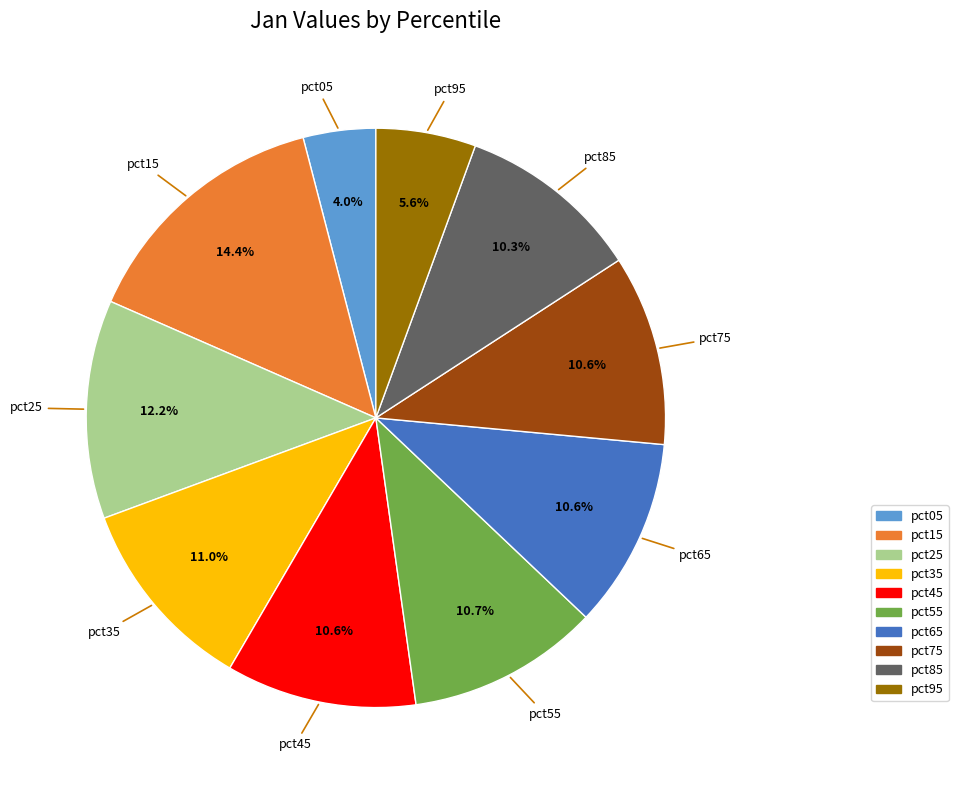

Does any single category account for the majority?

No